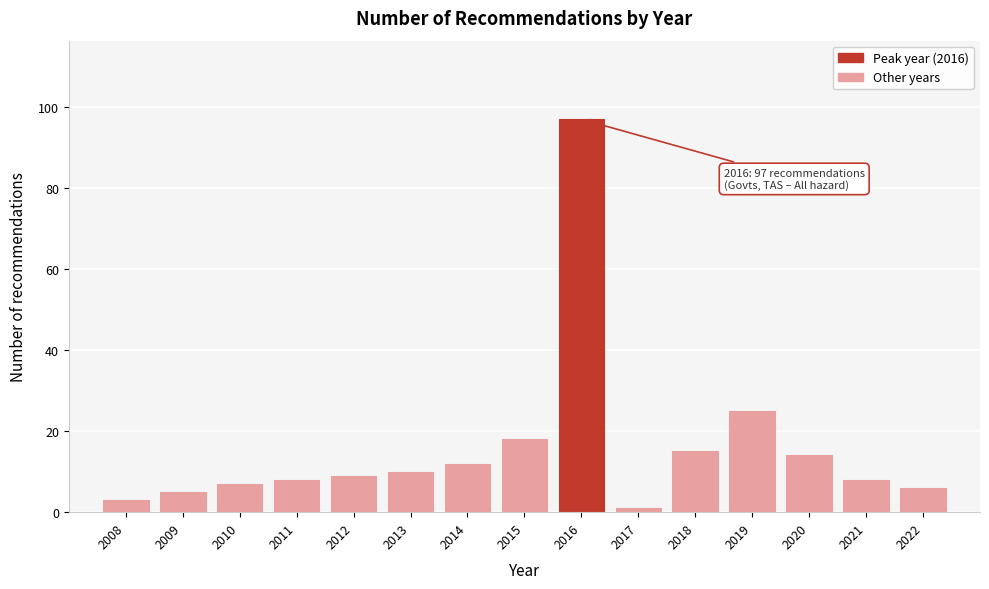

Reading left to right, list all the values displayed in this chart.

2008=3	2009=5	2010=7	2011=8	2012=9	2013=10	2014=12	2015=18	2016=97	2017=1	2018=15	2019=25	2020=14	2021=8	2022=6